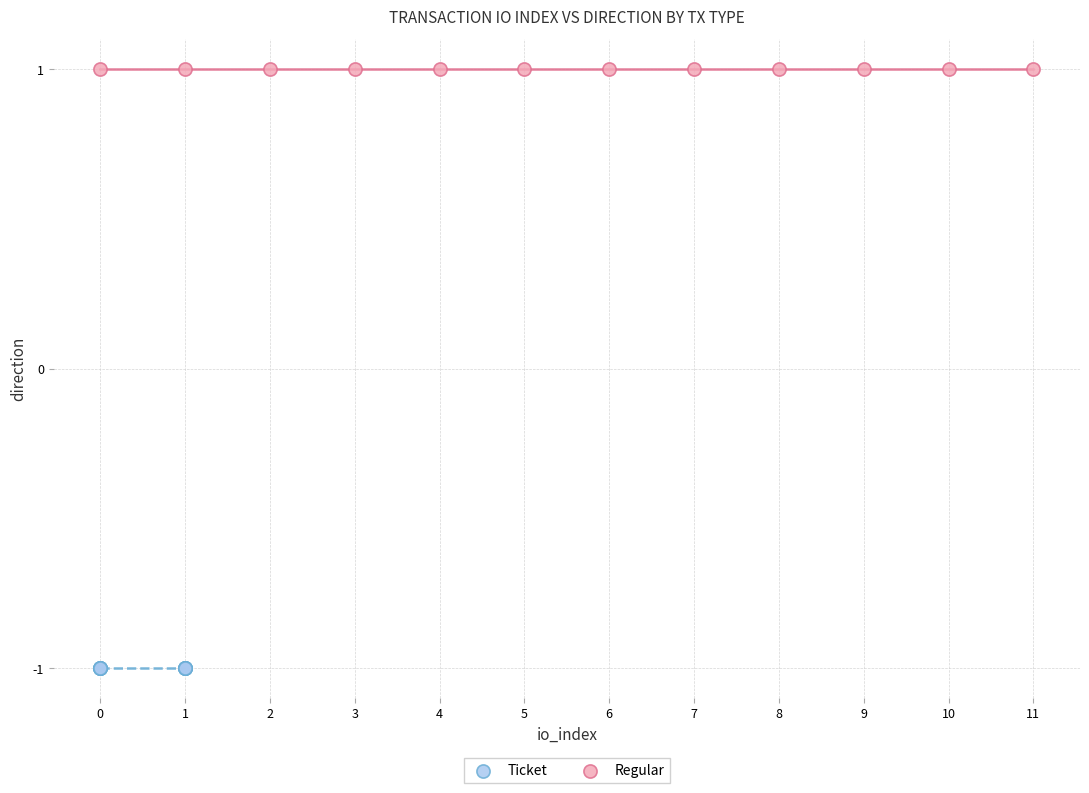

What are all the series names shown in the legend?

Ticket, Regular